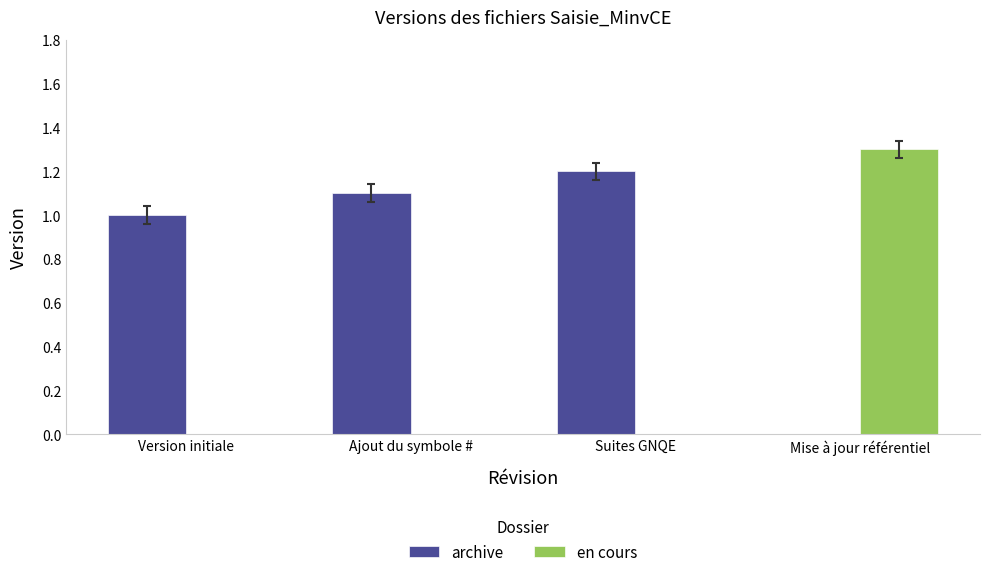

Which series changed the most between Version initiale and Suites GNQE?

archive